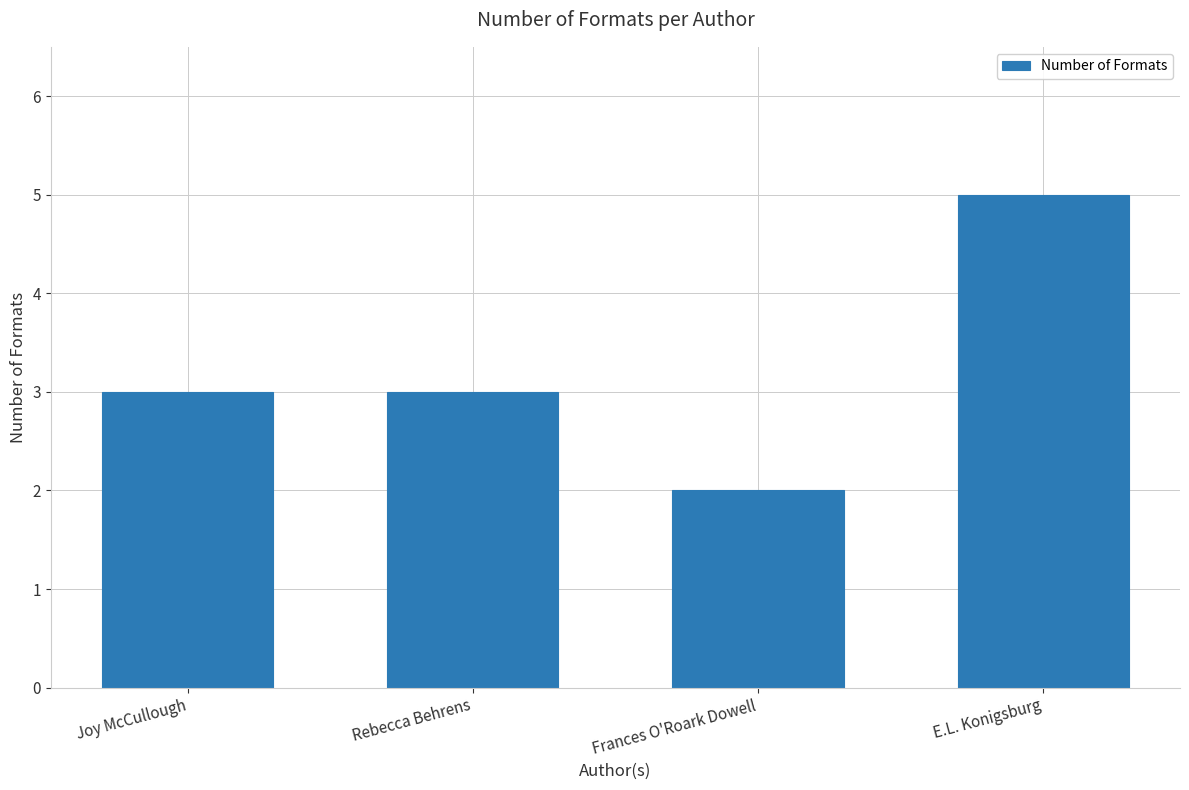

Reading left to right, extract all data points from this chart.

Joy McCullough=3	Rebecca Behrens=3	Frances O'Roark Dowell=2	E.L. Konigsburg=5